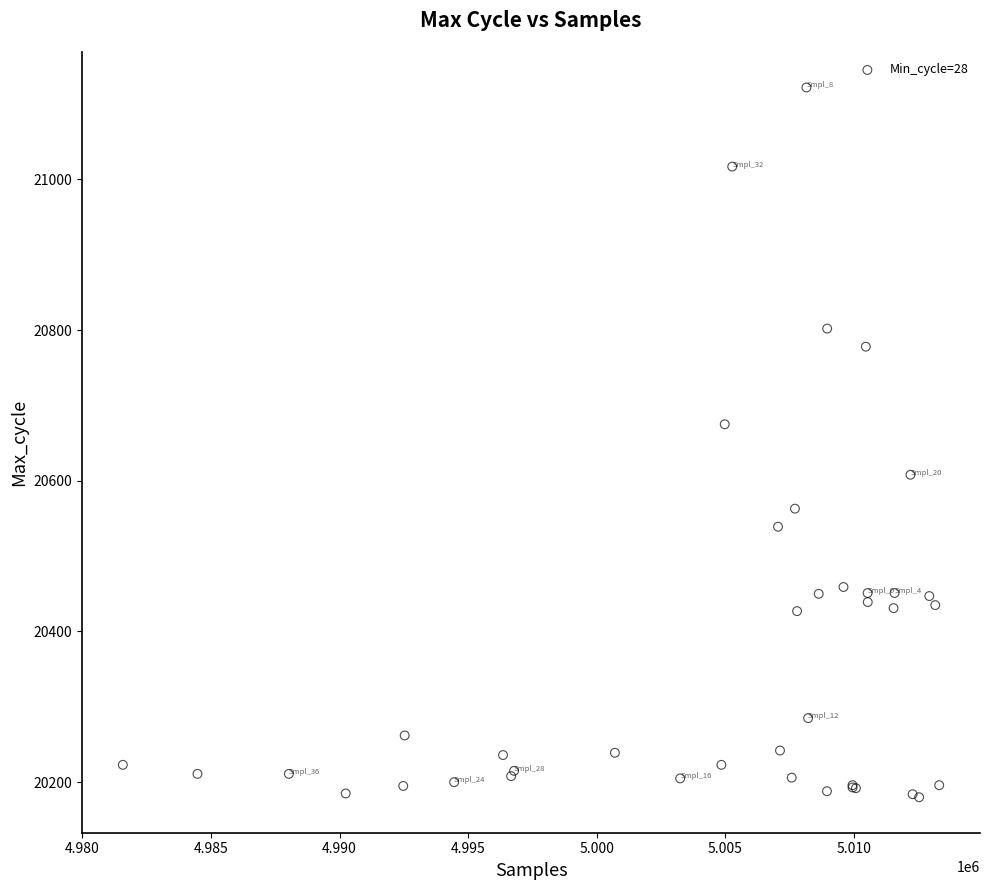

What Y value in the scatter plot is closest to 20651?

20675